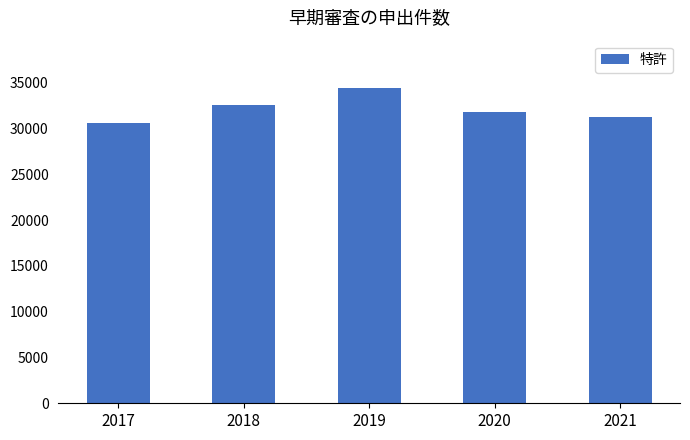

Which category has the lowest value across all series?

2017